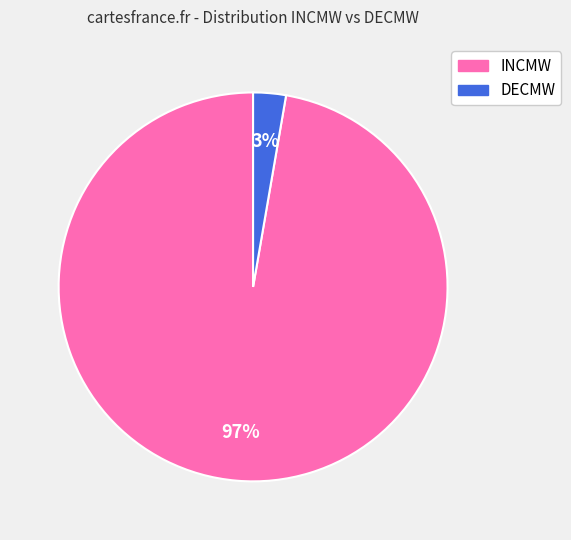

Is there a majority slice in this chart?

Yes